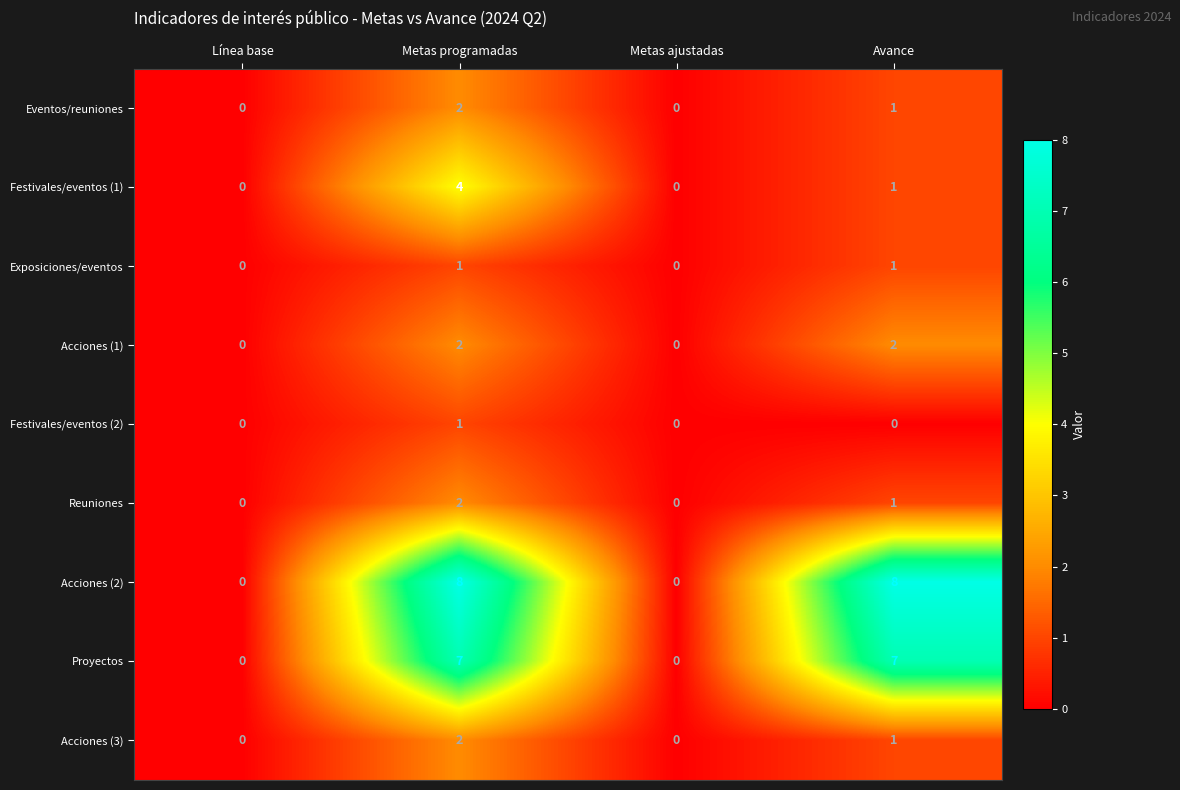

Which series has the widest spread of values?

Acciones (2)